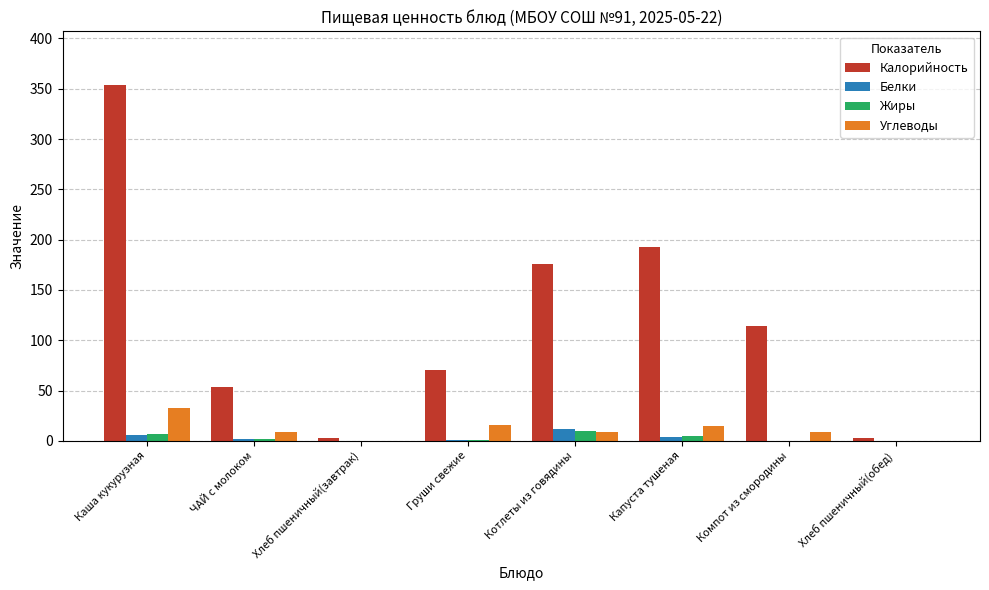

True or false: Жиры has a value of 0.0 at Хлеб пшеничный(завтрак).

True